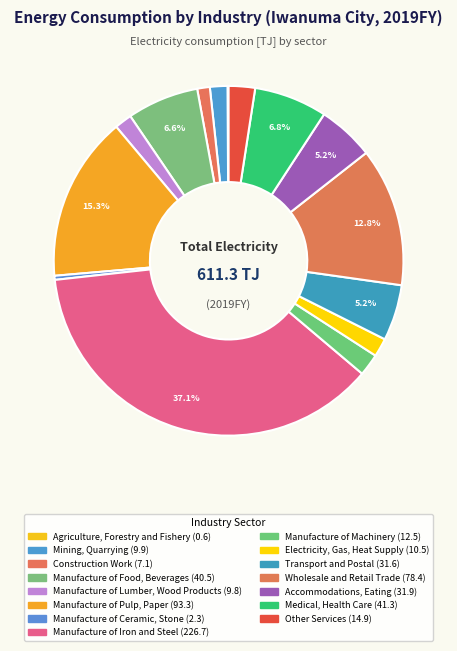

Is there any slice that represents more than half of the pie?

No